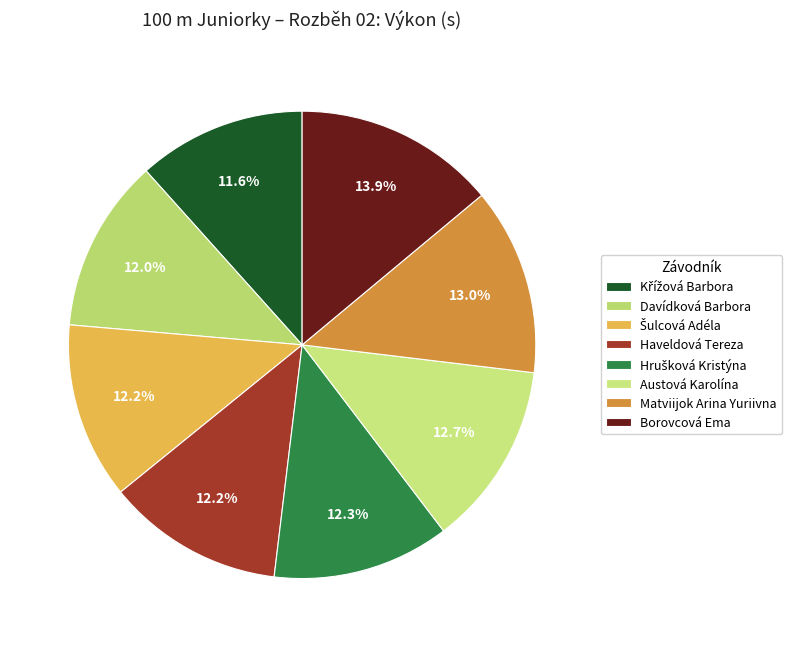

Count the number of slices in the pie.

8